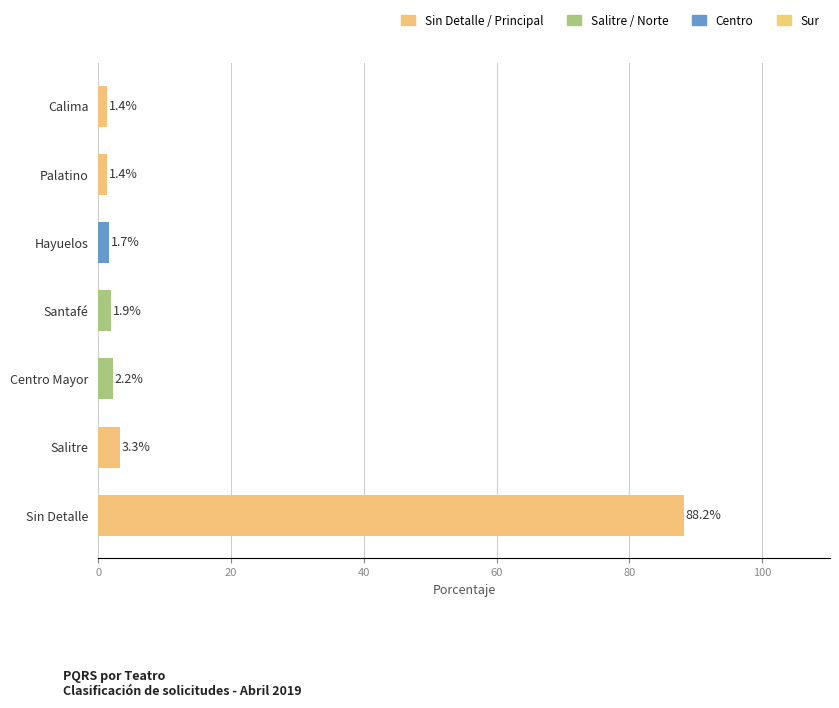

Are the bars grouped side by side (vs. stacked)?

No